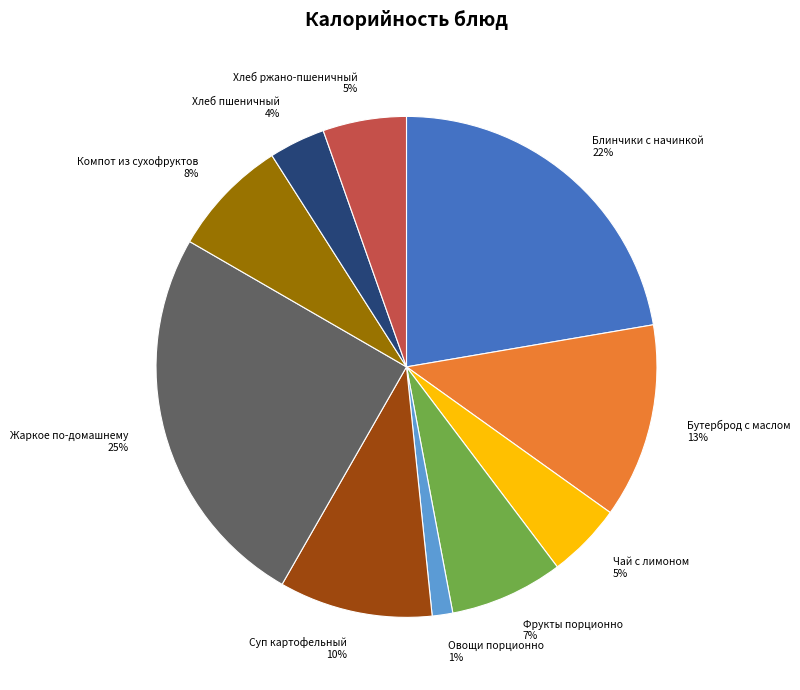

What is the largest slice in the pie chart?

Жаркое по-домашнему